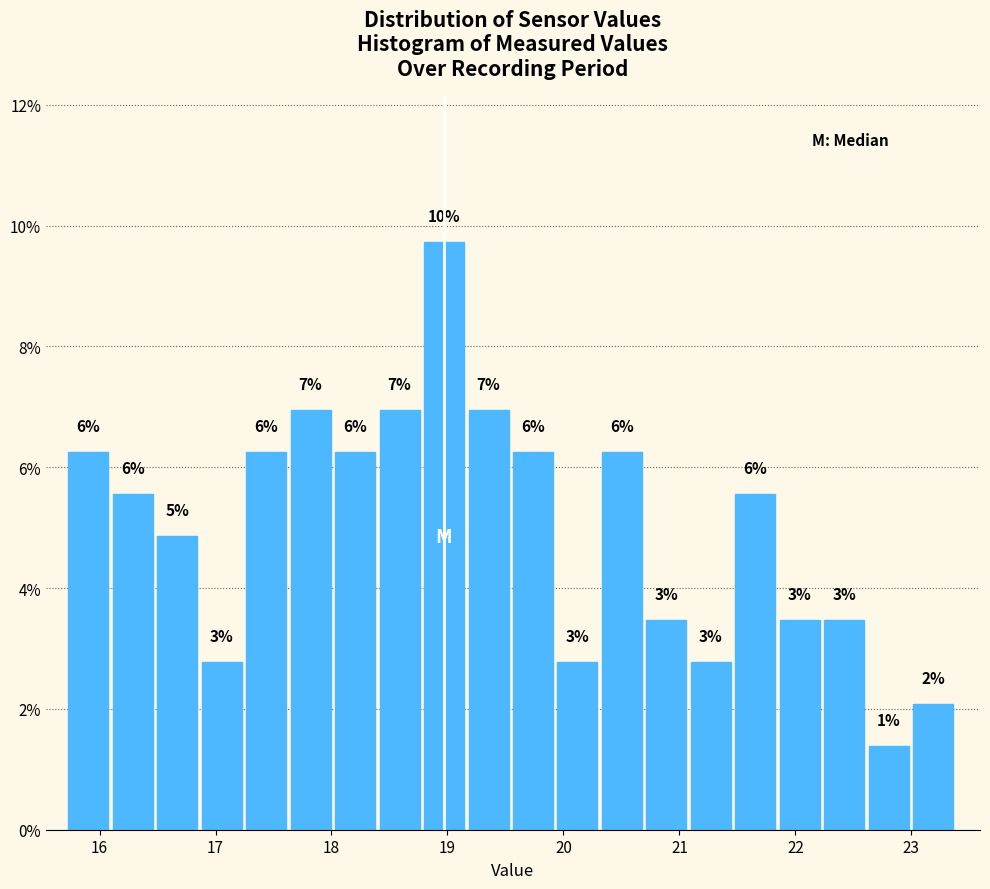

Read against the x-axis, roughly where is the centre of the tallest bar?

19.0